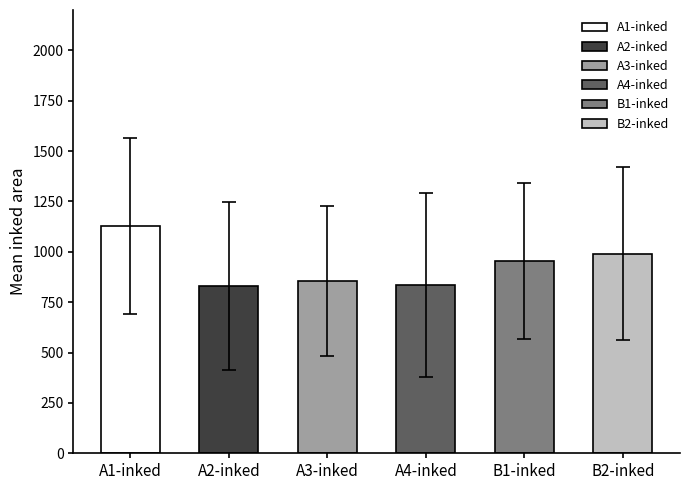

Does the chart contain any negative values?

No